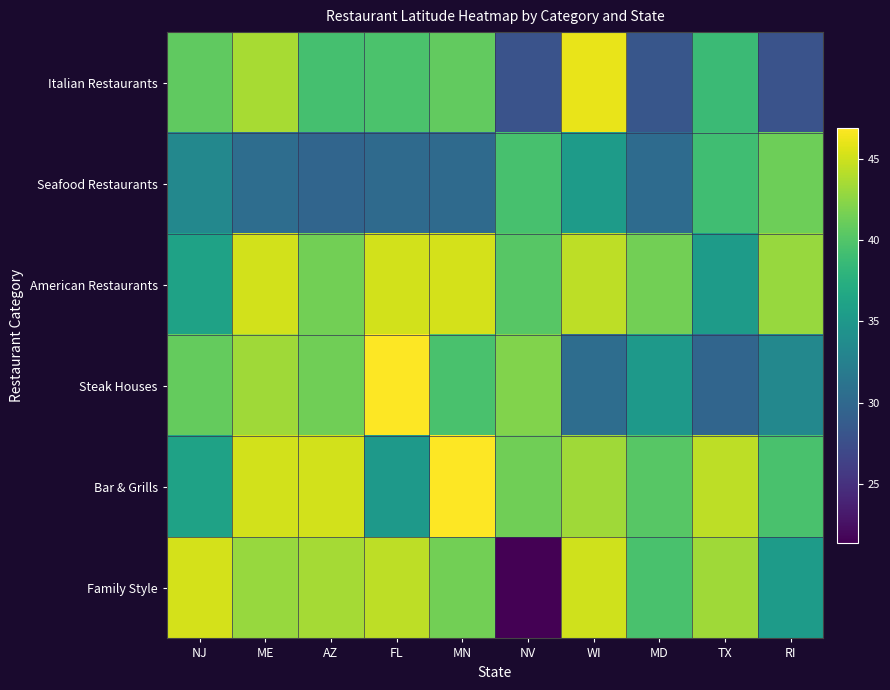

At MN, list the series in order from smallest to largest.

Seafood Restaurants, Steak Houses, Italian Restaurants, Family Style, American Restaurants, Bar & Grills